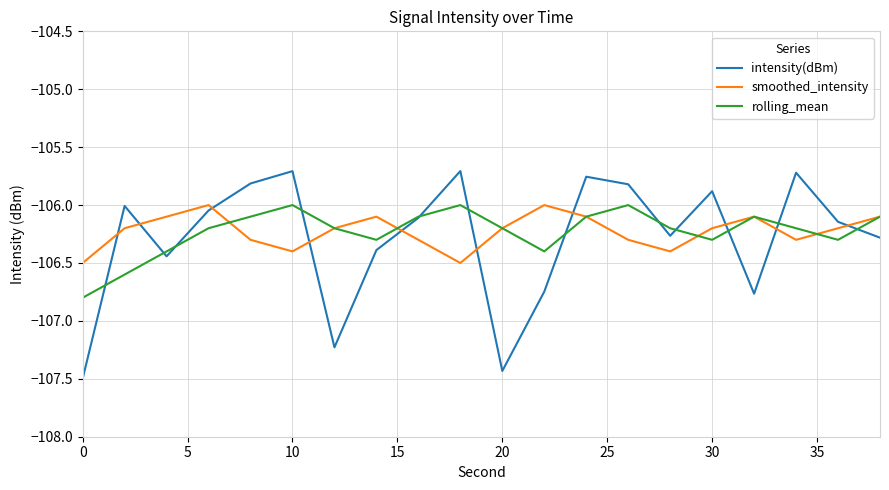

What is the smallest value displayed?

-107.5